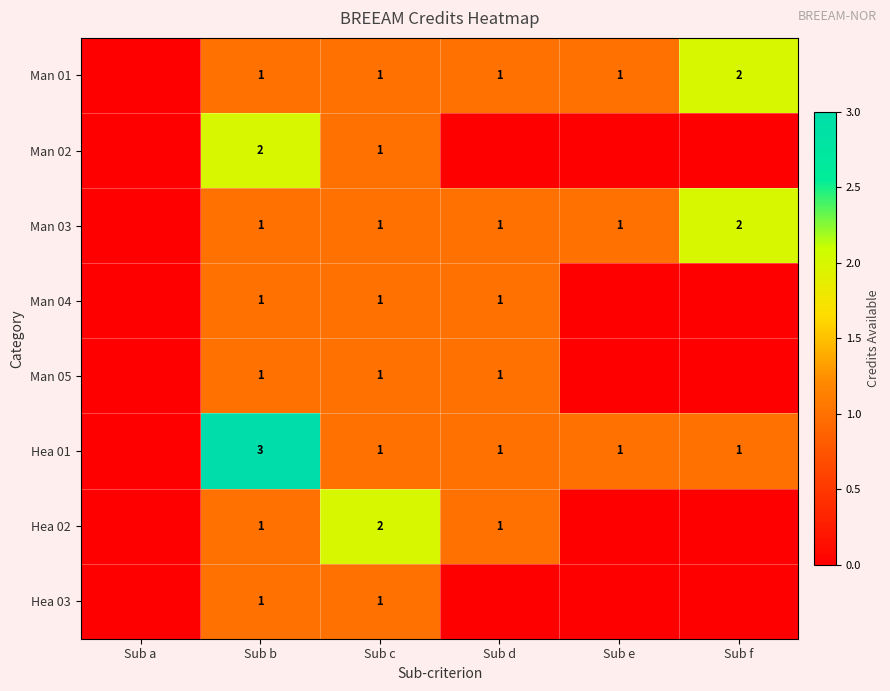

Is it true that Hea 03 equals 2 at Sub c?

False